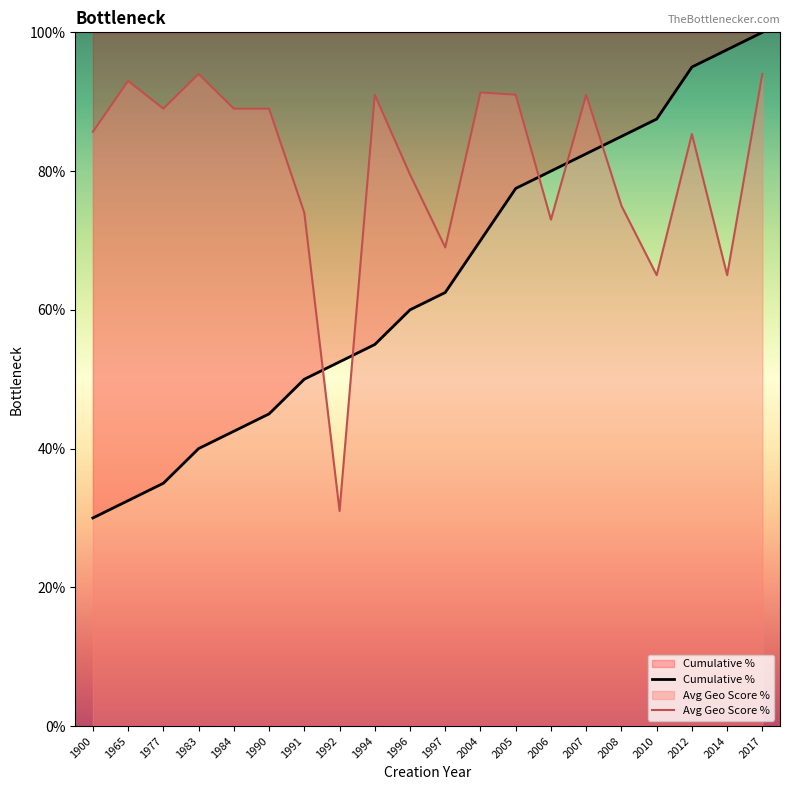

Reading left to right, extract all data points from this chart.

Cumulative %: 1900=30.0	1965=32.5	1977=35.0	1983=40.0	1984=42.5	1990=45.0	1991=50.0	1992=52.5	1994=55.0	1996=60.0	1997=62.5	2004=70.0	2005=77.5	2006=80.0	2007=82.5	2008=85.0	2010=87.5	2012=95.0	2014=97.5	2017=100.0
Avg Geo Score %: 1900=85.7	1965=93.0	1977=89.0	1983=94.0	1984=89.0	1990=89.0	1991=74.0	1992=31.0	1994=91.0	1996=79.5	1997=69.0	2004=91.3	2005=91.0	2006=73.0	2007=91.0	2008=75.0	2010=65.0	2012=85.3	2014=65.0	2017=94.0